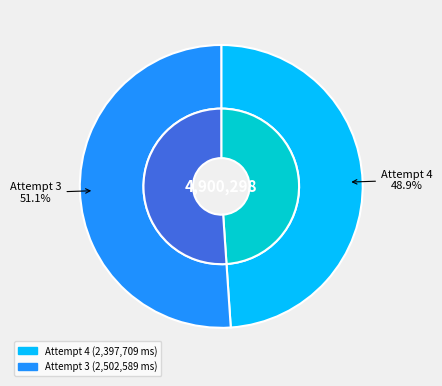

To the nearest percent, what is the difference between the Attempt 3 and Attempt 4 slice percentages?

2%